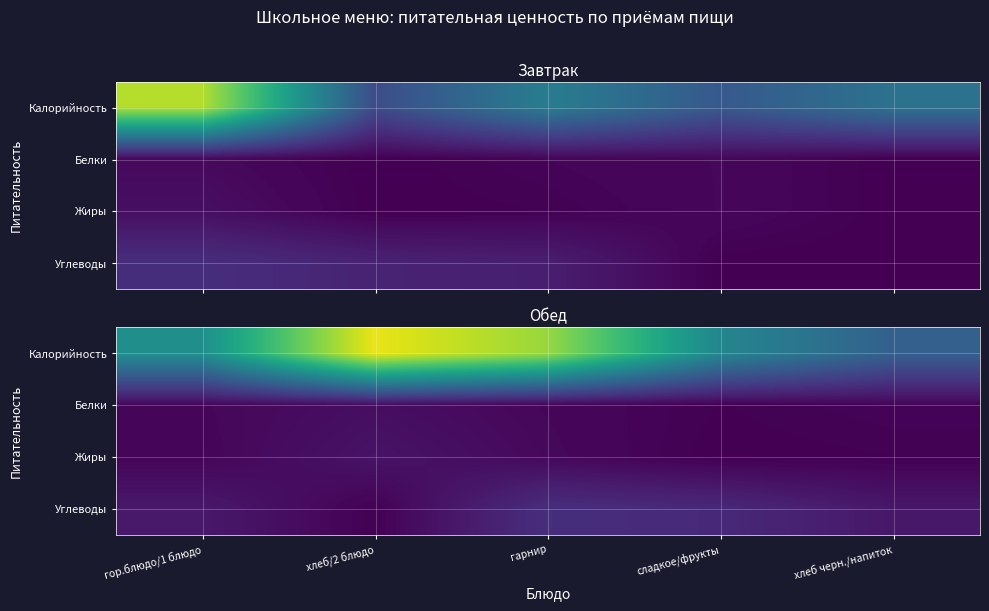

True or false: Жиры has a value of 14 at хлеб/2 блюдо.

True